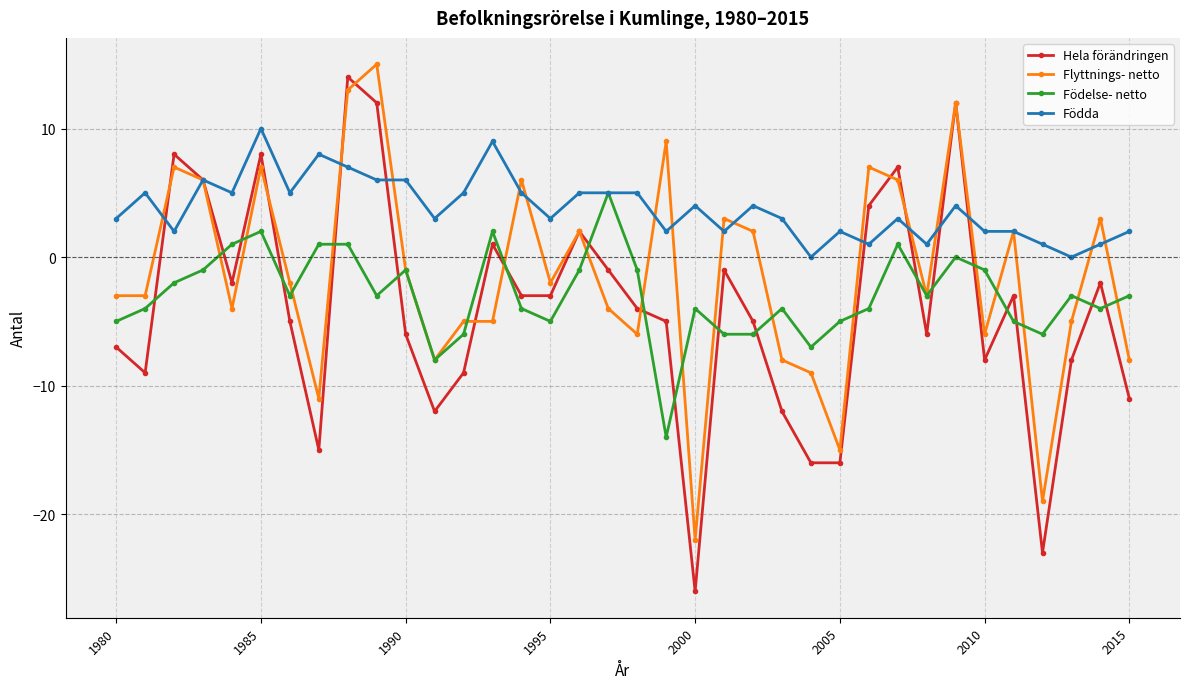

What is the average value of the Flyttnings- netto series?

-1